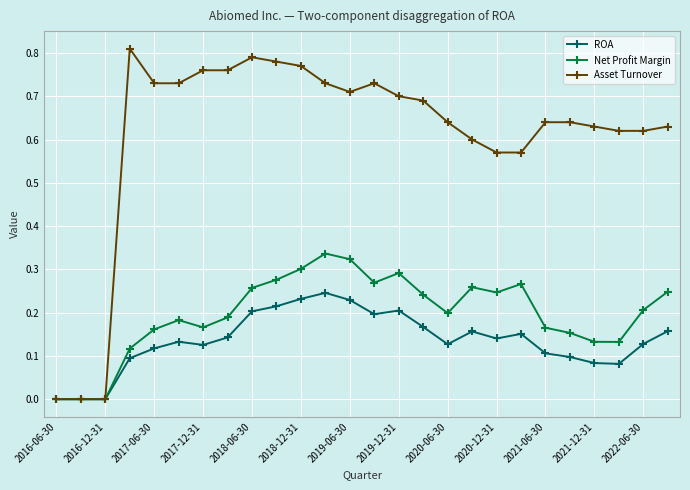

True or false: Net Profit Margin has more than 0 points higher than both neighbors.

True